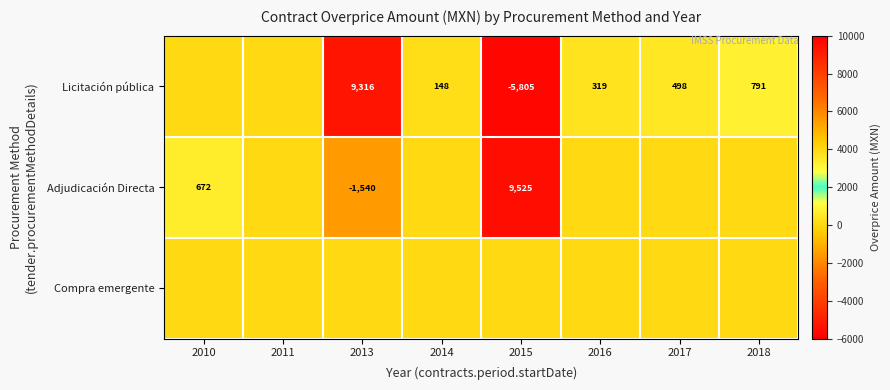

True or false: Adjudicación Directa has a value of -1041 at 2013.

False